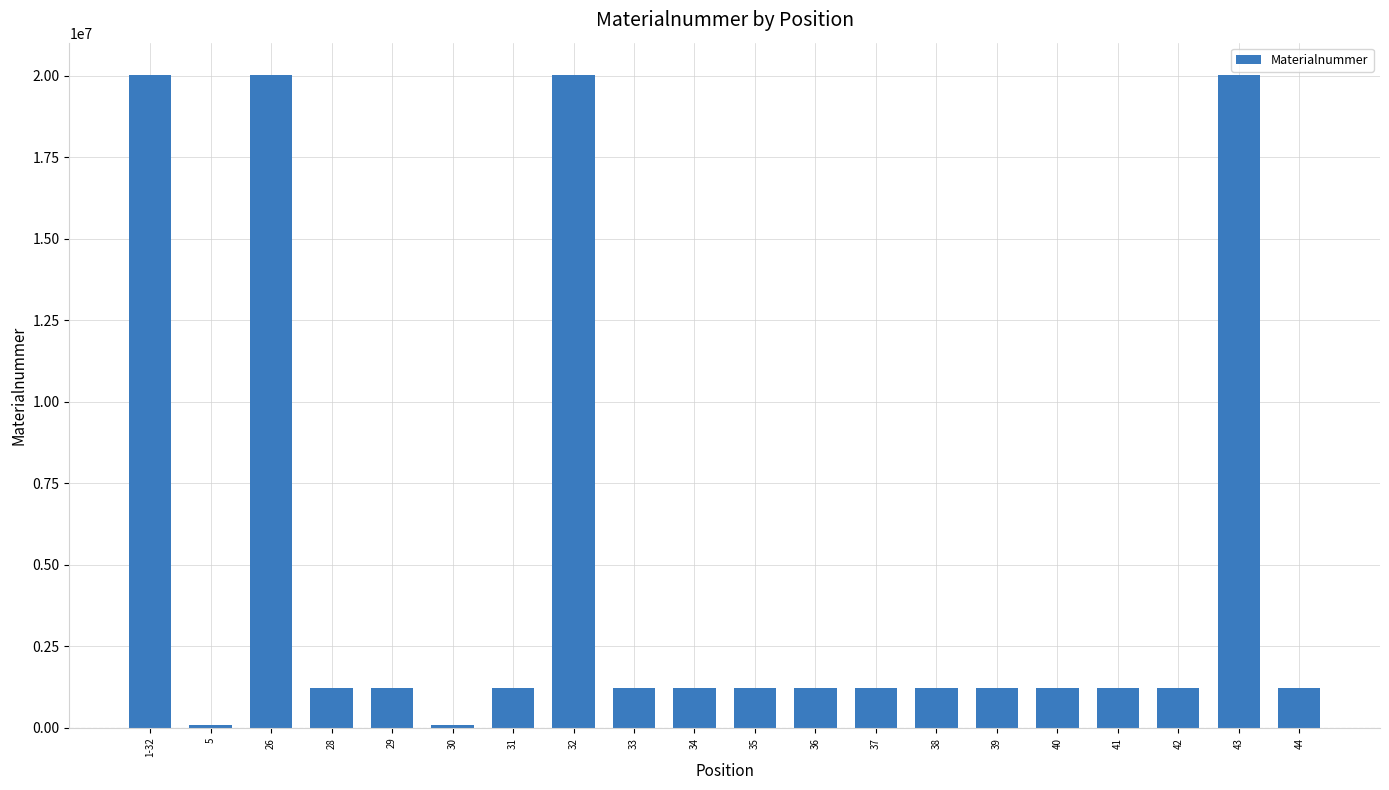

What is the difference between the second highest and second lowest values?

19926903